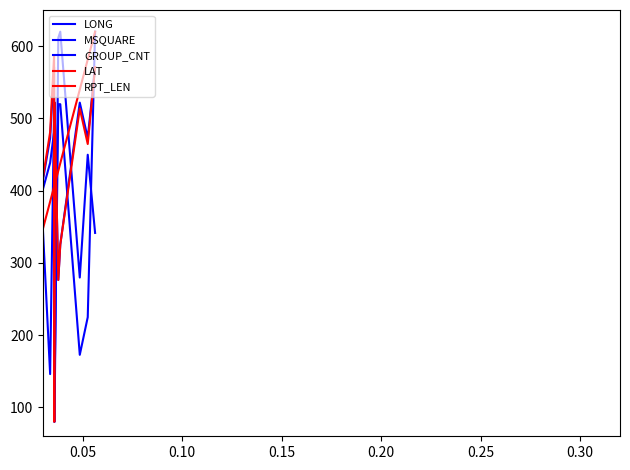

Which series ends up on top after the final intersection of LAT and LONG?

LAT